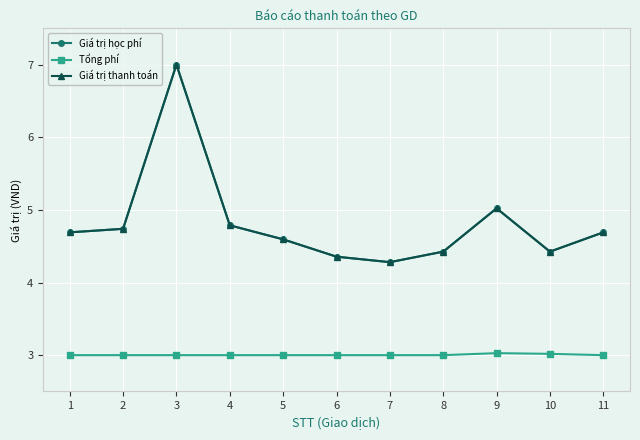

Reading left to right, list all the values displayed in this chart.

Giá trị học phí: 4.7	4.7	7.0	4.8	4.6	4.4	4.3	4.4	5.0	4.4	4.7
Tổng phí: 3.0	3.0	3.0	3.0	3.0	3.0	3.0	3.0	3.0	3.0	3.0
Giá trị thanh toán: 4.7	4.7	7.0	4.8	4.6	4.4	4.3	4.4	5.0	4.4	4.7